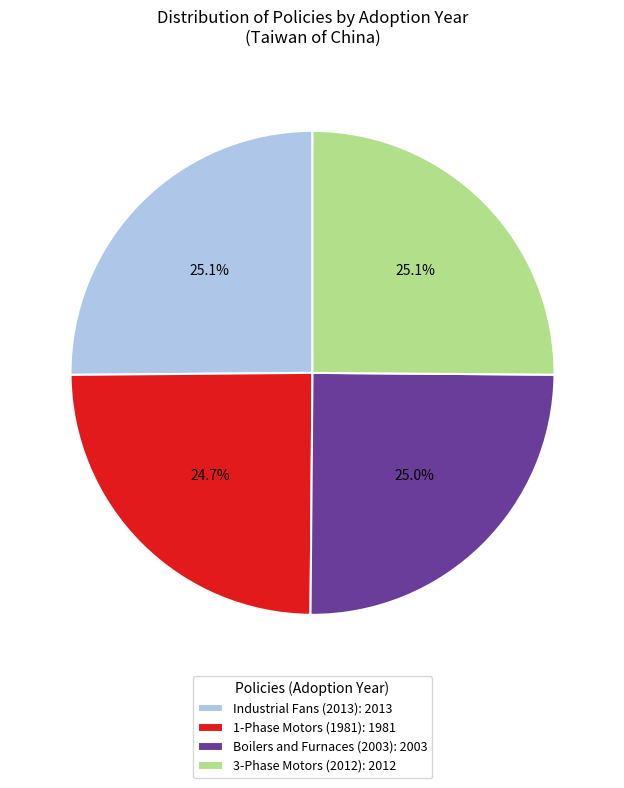

How much of the chart is everything except 3-Phase Motors (2012)?

74.9%